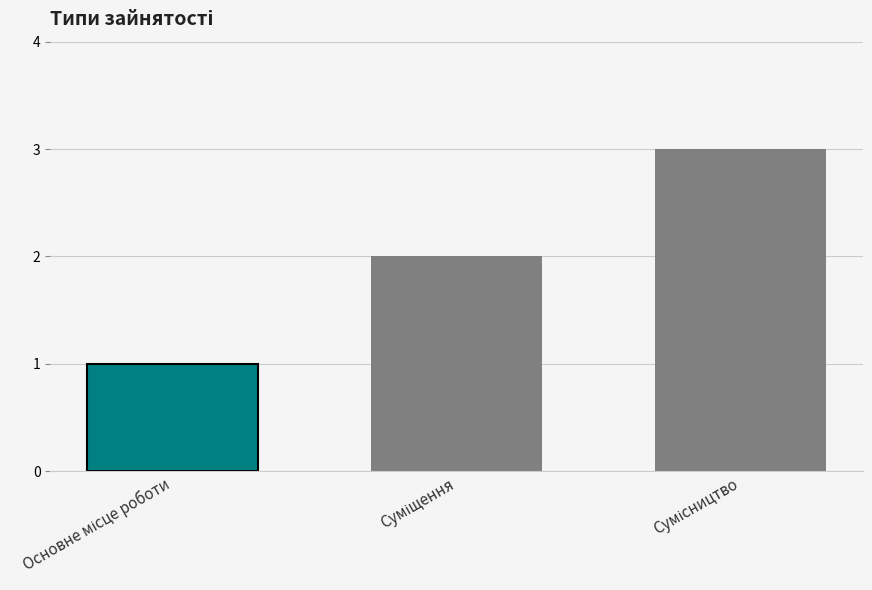

What is the greatest value displayed?

3